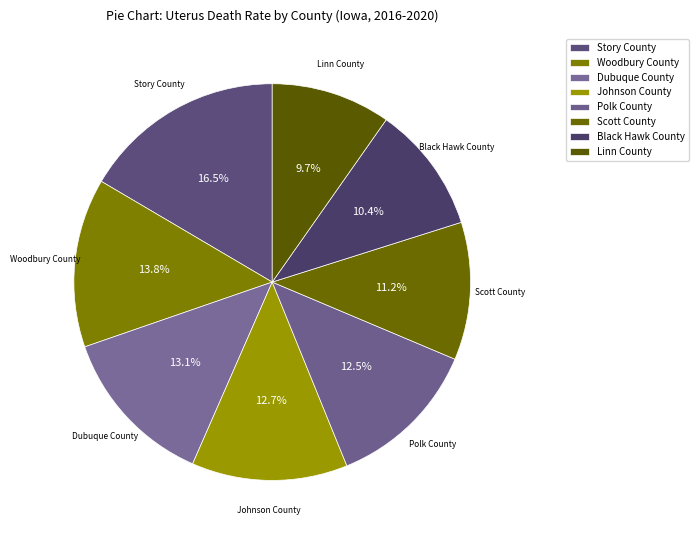

Does any single category account for the majority?

No